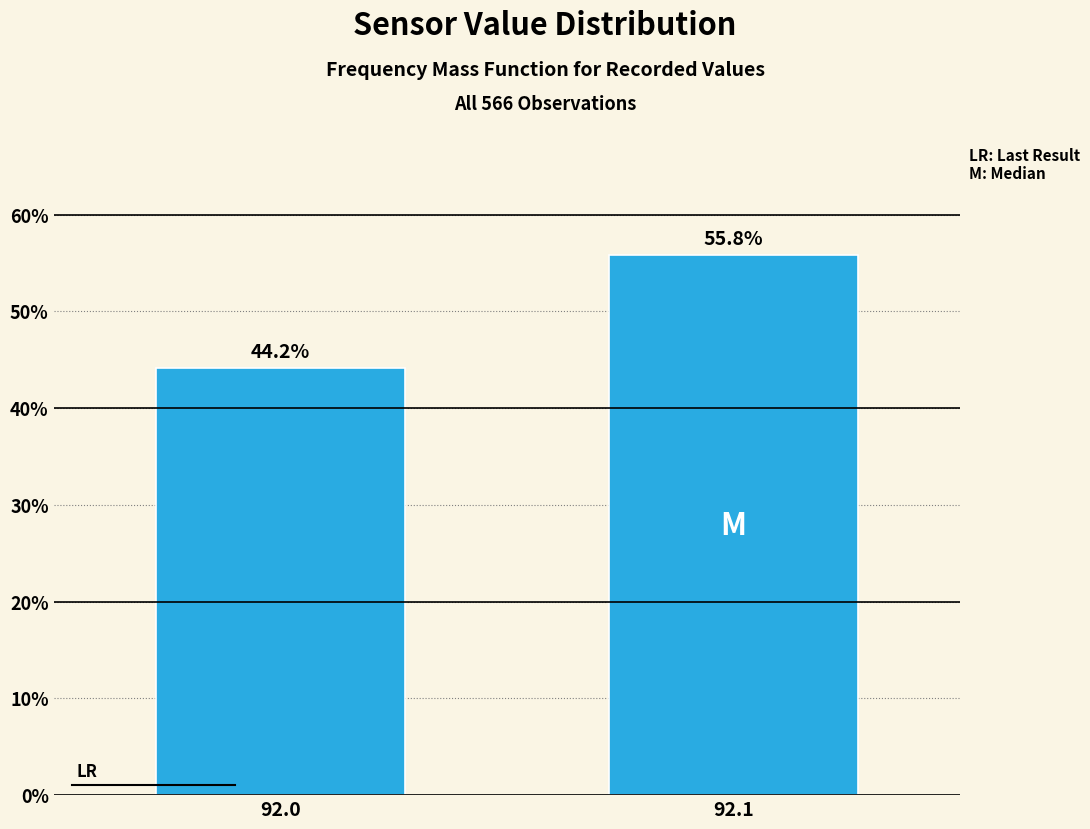

Reading left to right, extract all data points from this chart.

92.0=44.2	92.1=55.8